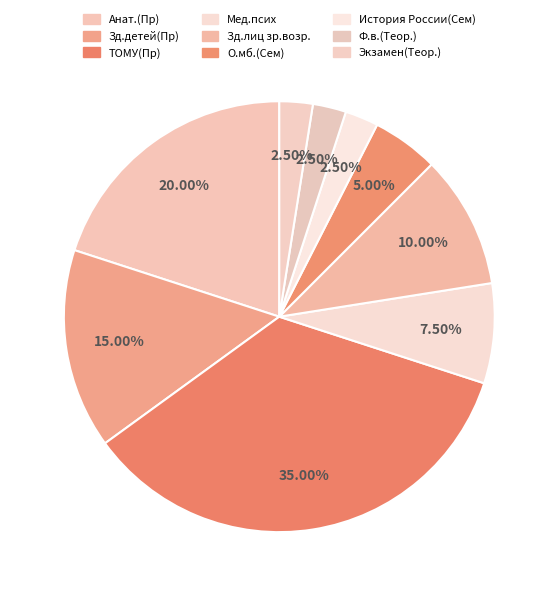

To the nearest percent, what is the average slice percentage?

11%